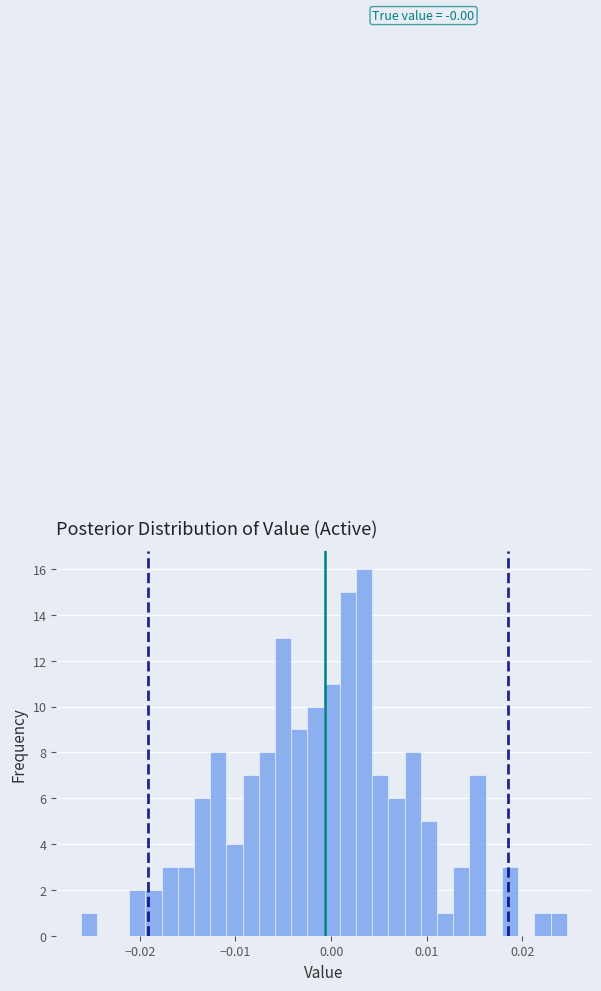

Read against the x-axis, roughly where is the centre of the tallest bar?

0.003